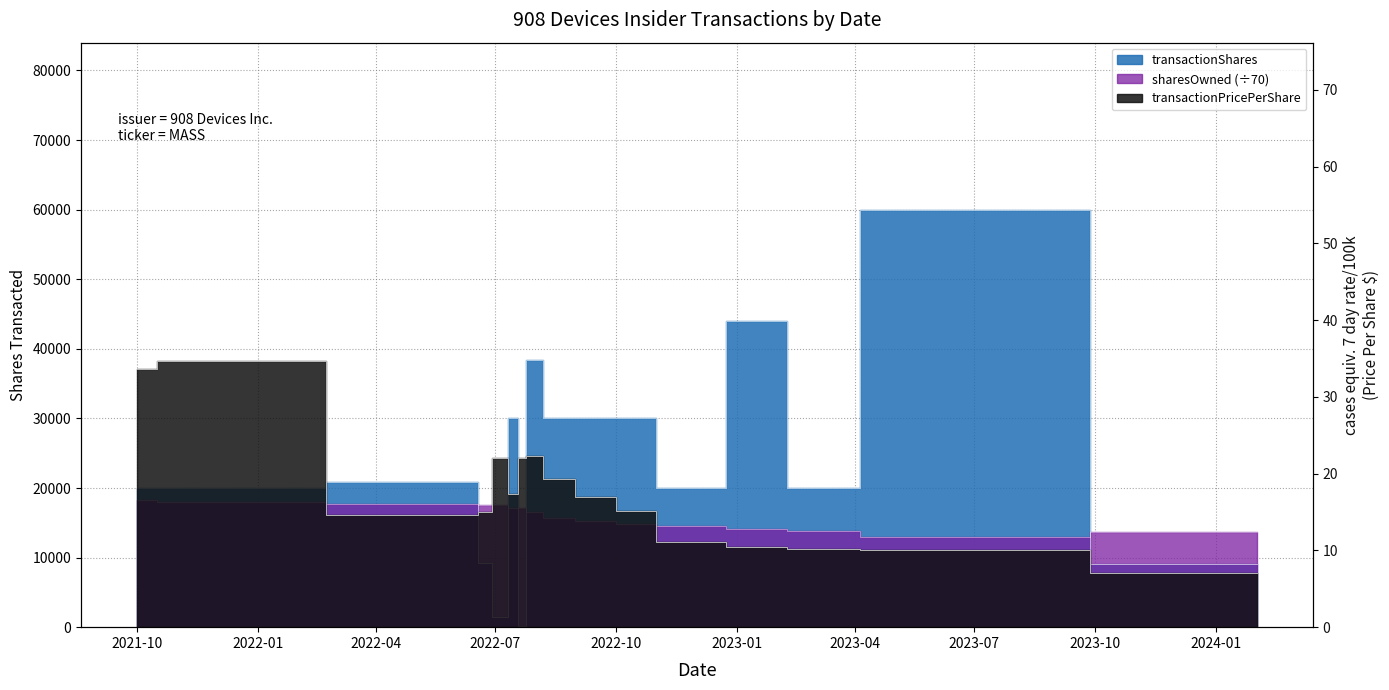

Where is the first local maximum for transactionPricePerShare?

2021-11-01